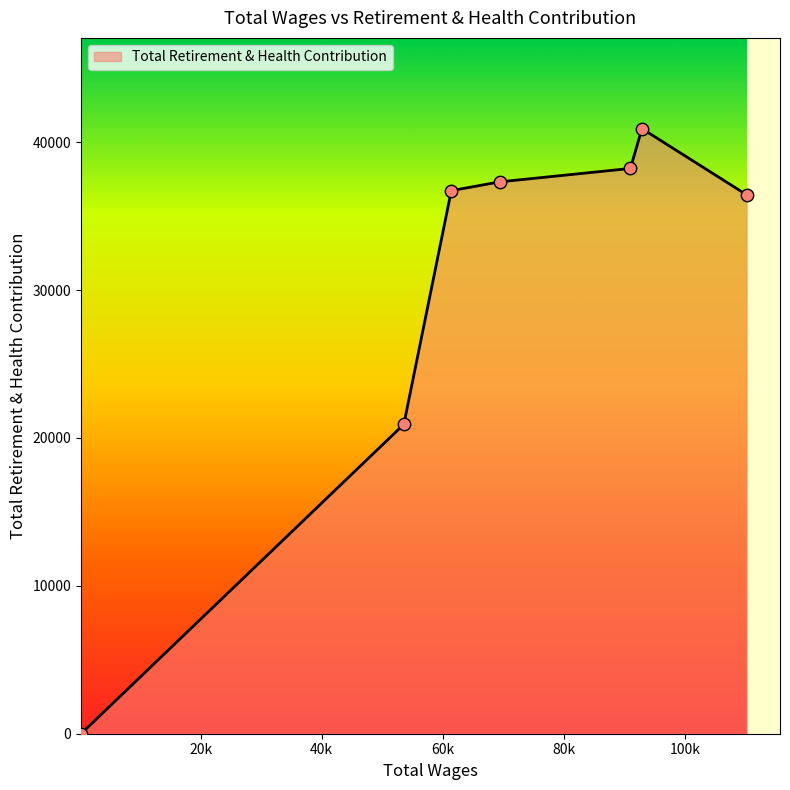

What is the difference between the maximum and minimum values?

40921